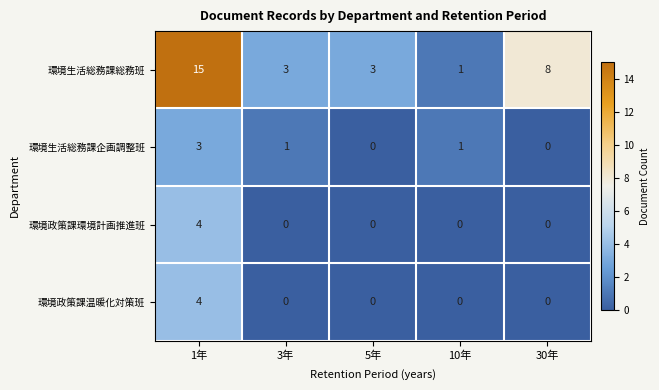

What is the spread (max minus min) of values at 30年?

8